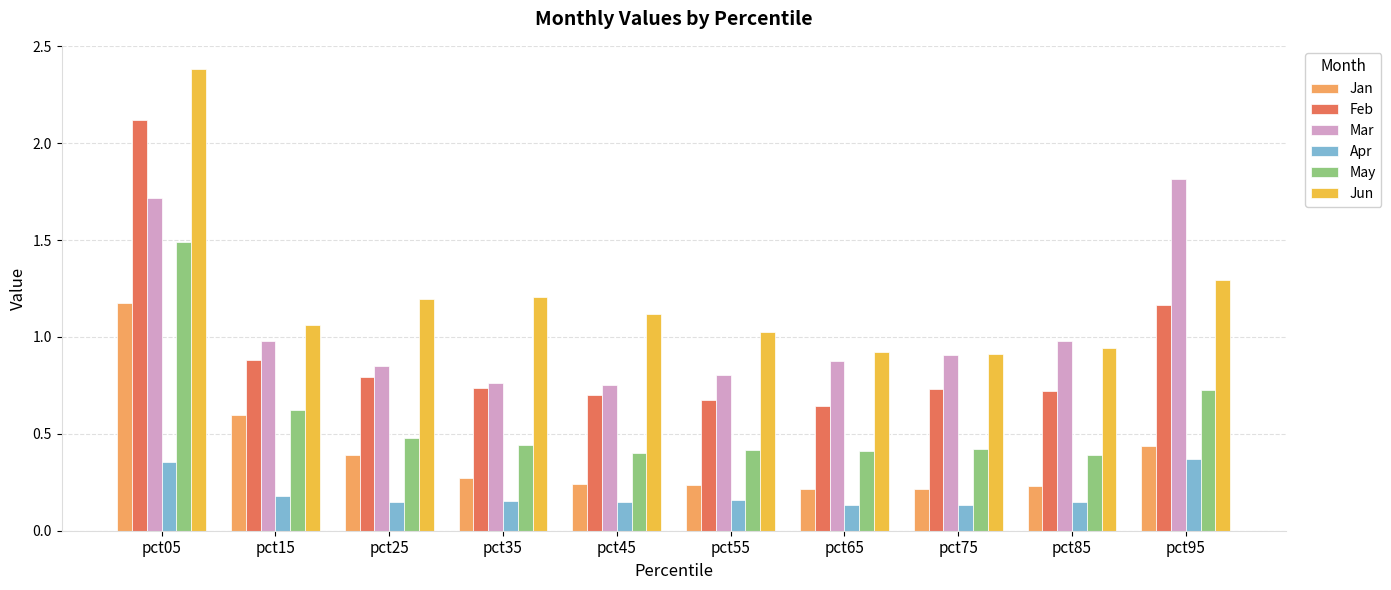

Which category has the highest value in the Mar series?

pct95